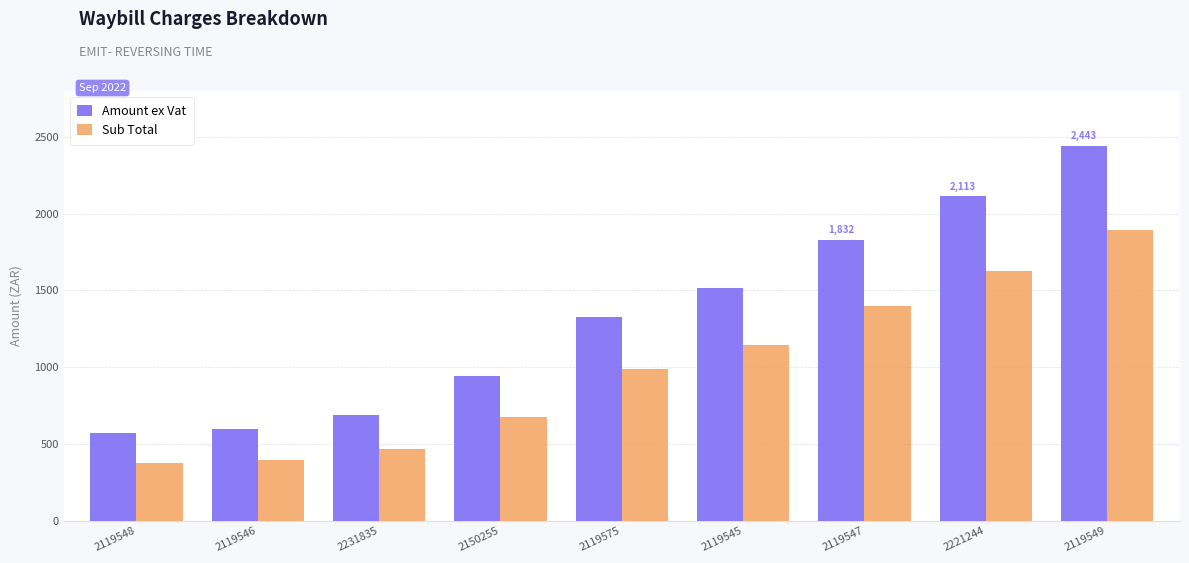

Rank the series by their average value, from lowest to highest.

Sub Total, Amount ex Vat